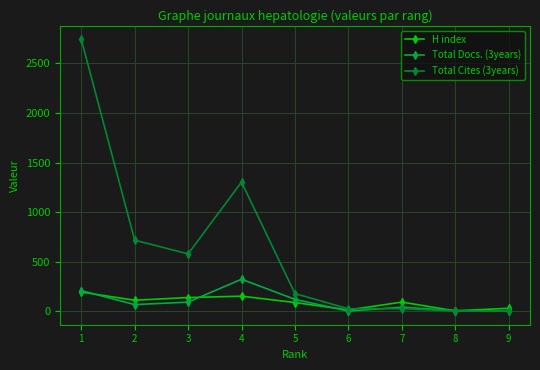

Does the chart display data point markers on the line(s)?

Yes